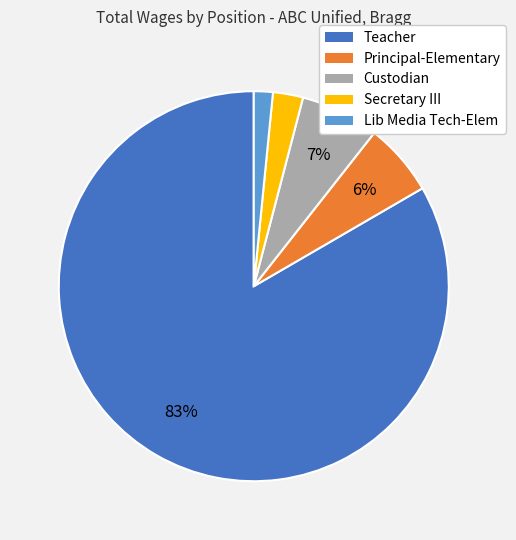

How many segments does this pie chart have?

5